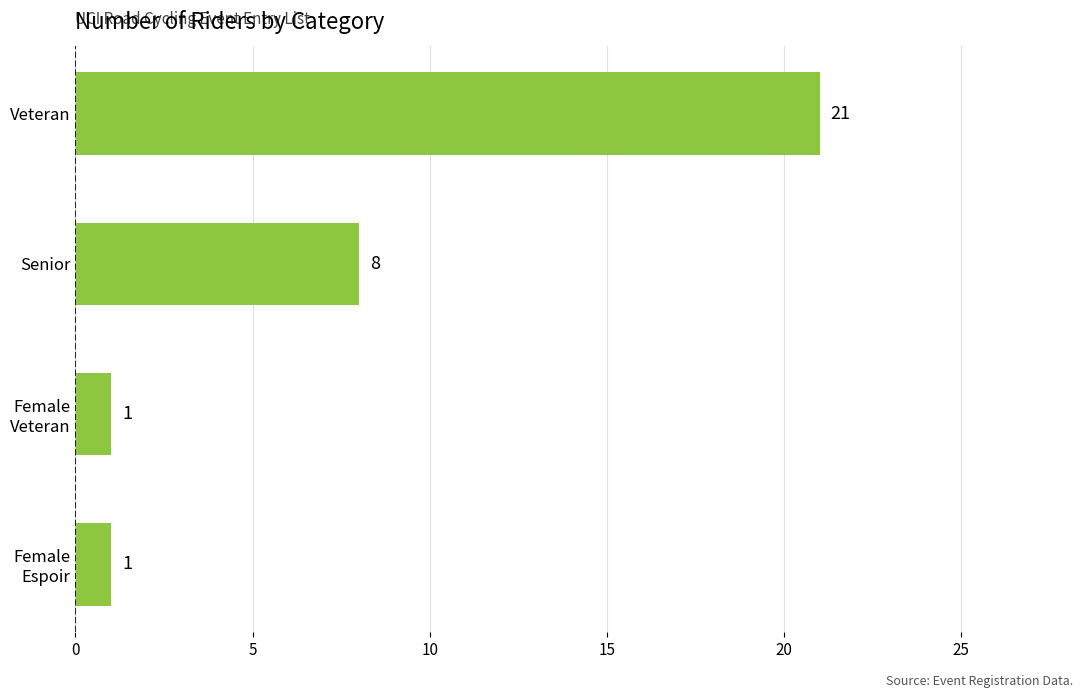

What is the maximum value shown in the chart?

21